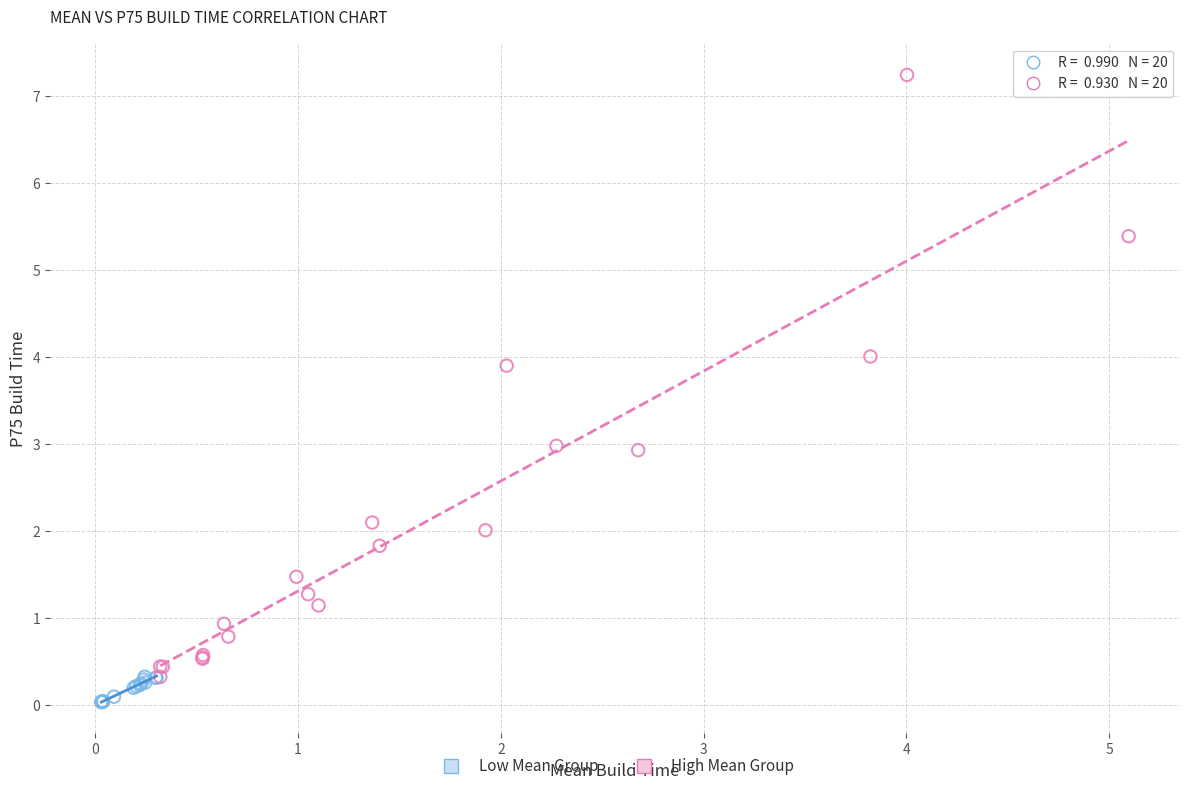

Which series contains the highest Y value?

High Mean Group